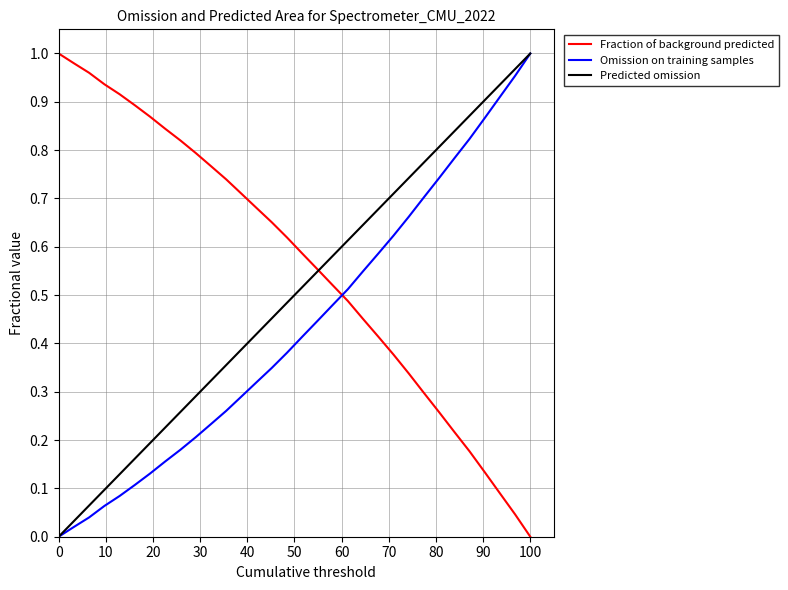

The Predicted omission series shows 1.0 at 20. True or false?

False